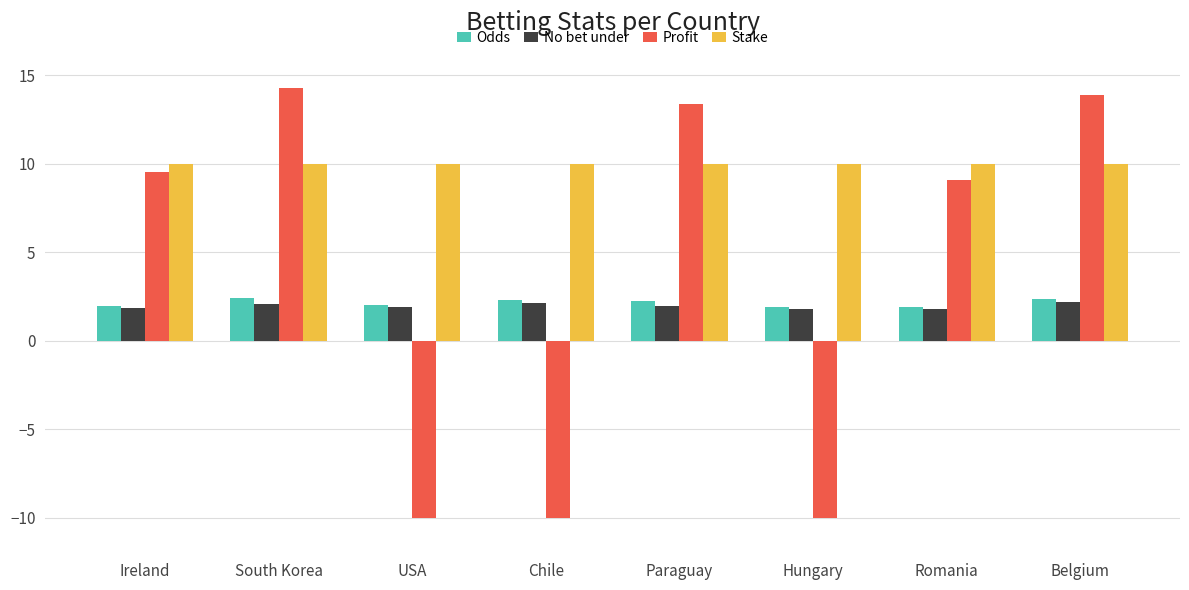

What is the approximate value of No bet under at Hungary?

1.8